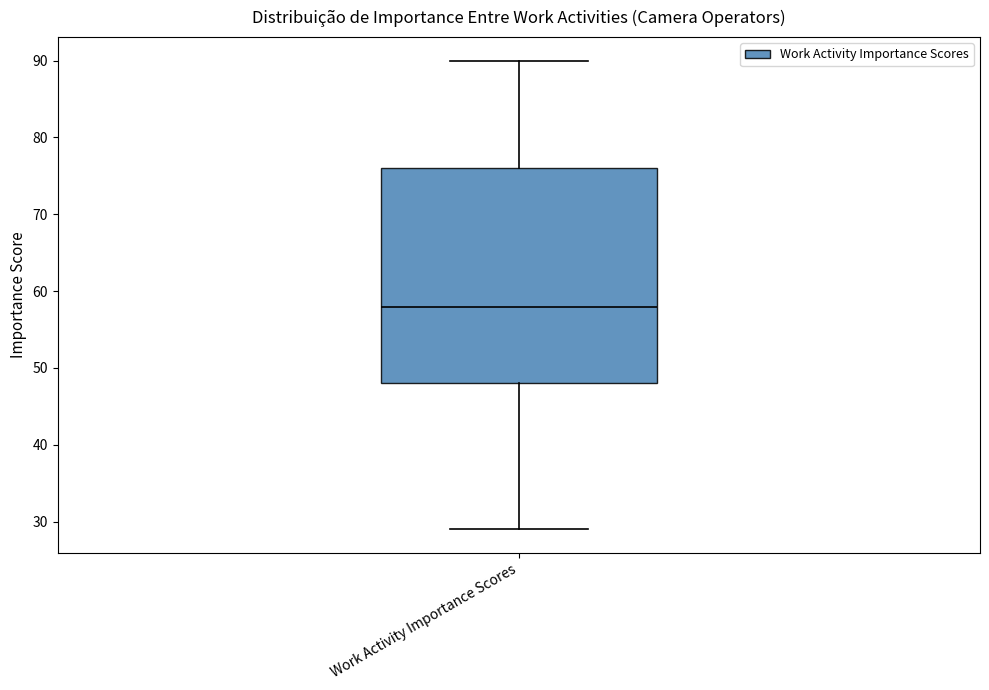

Where is the upper edge of the box for Work Activity Importance Scores on the y-axis? The values are not printed on the chart, so give them approximately, as read against the axis.

76